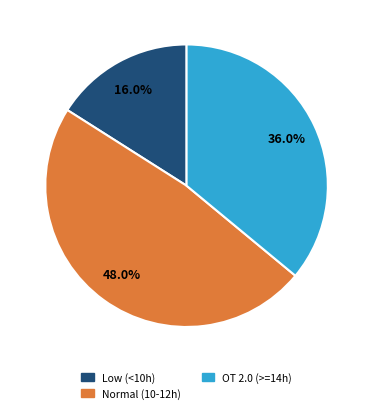

Is there a majority slice in this chart?

No